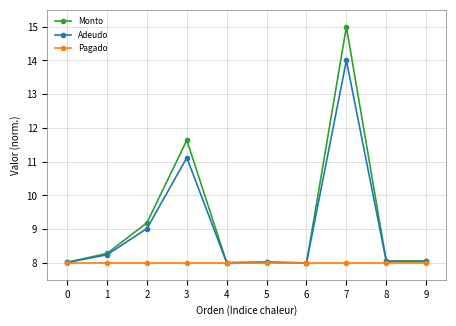

What is the total value across all series at 0?

24.0